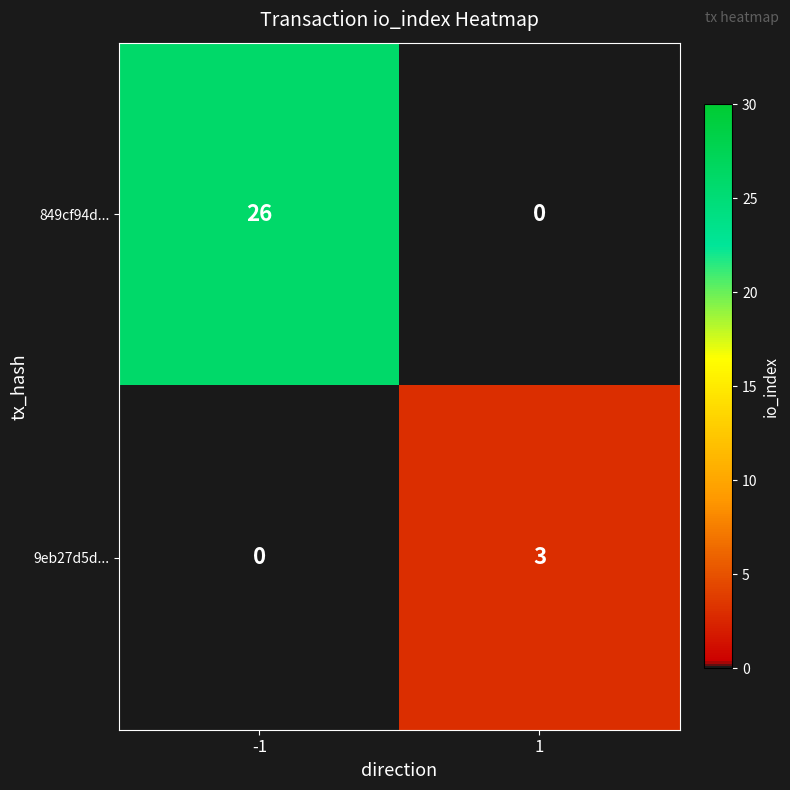

List the series in order of their overall mean, highest first.

849cf94d..., 9eb27d5d...